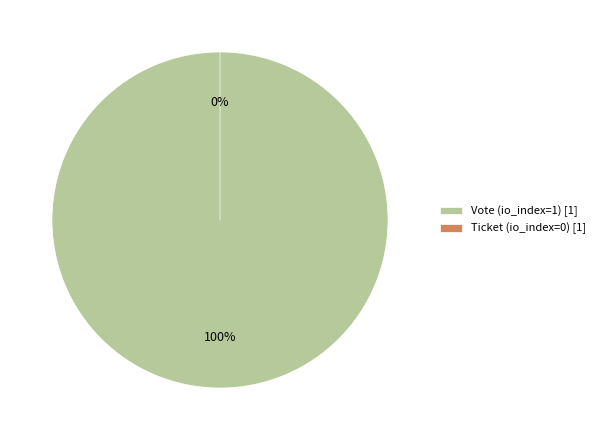

Is Ticket the majority of the pie?

No